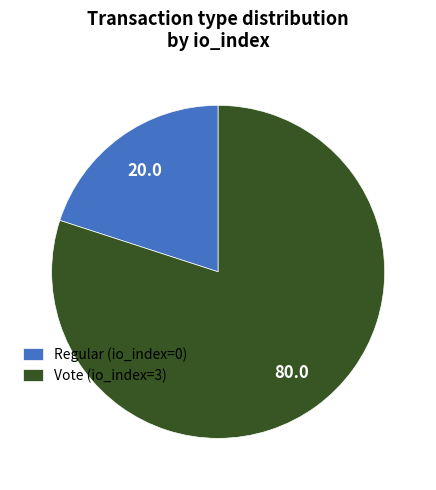

Is the sum of Vote (io_index=3) and Regular (io_index=0) greater than half?

Yes